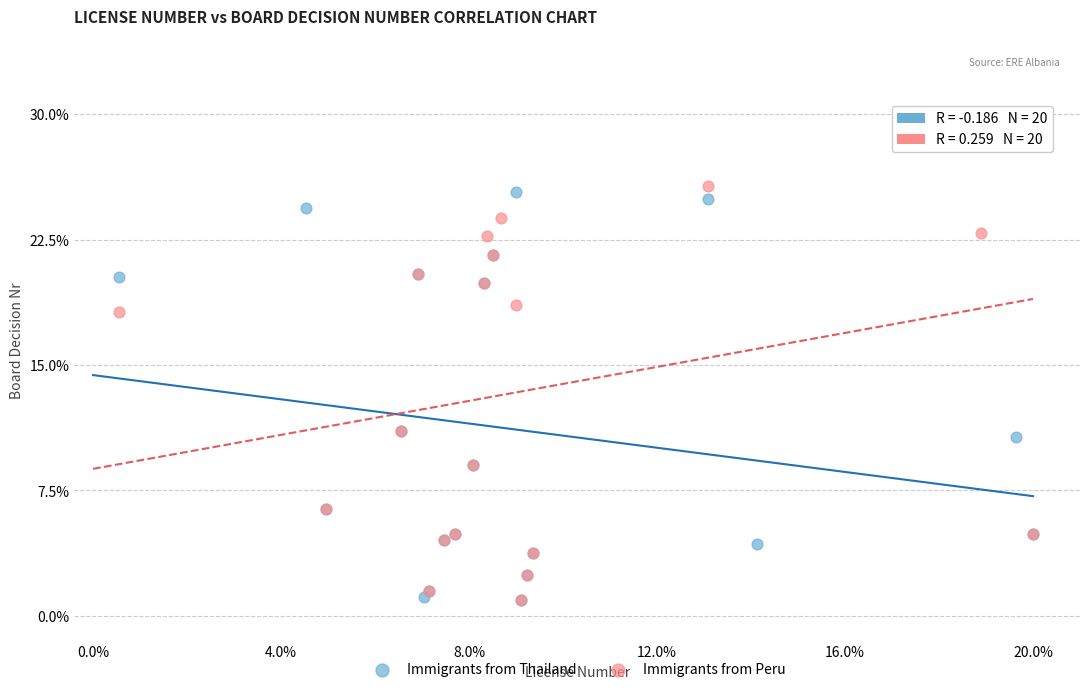

Which series contains the highest Y value?

Immigrants from Peru